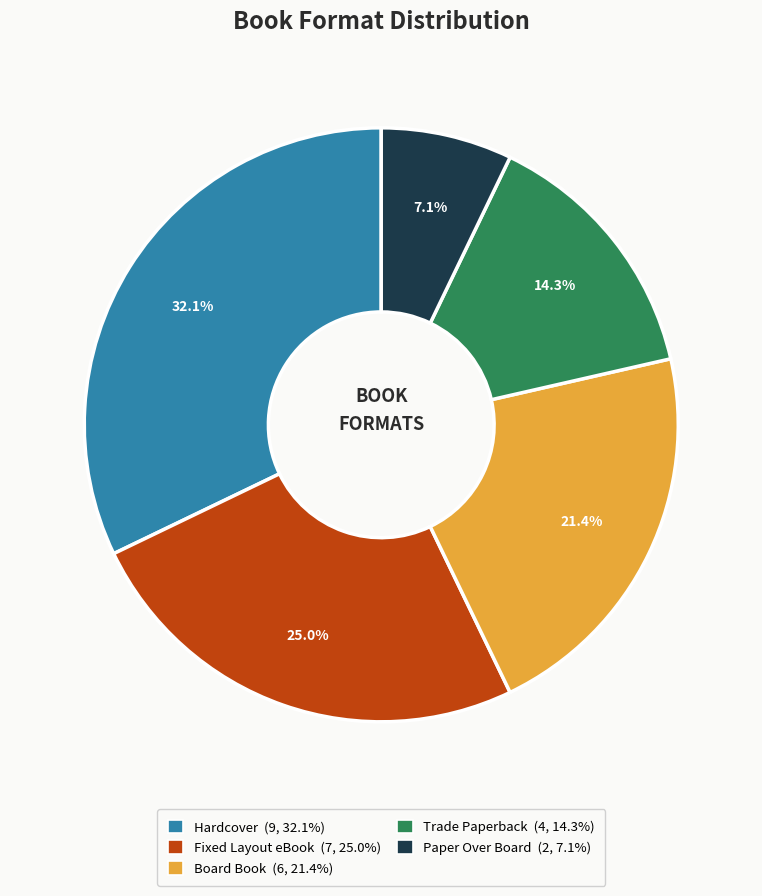

Is Trade Paperback the majority of the pie?

No